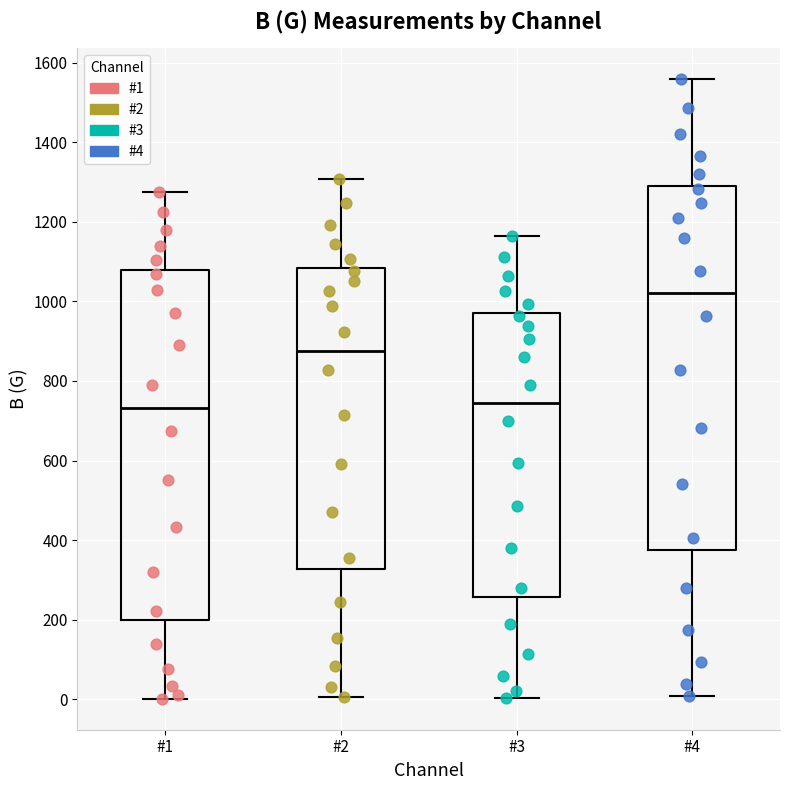

Comparing the boxes themselves (not the whiskers), which one is the tallest?

#4